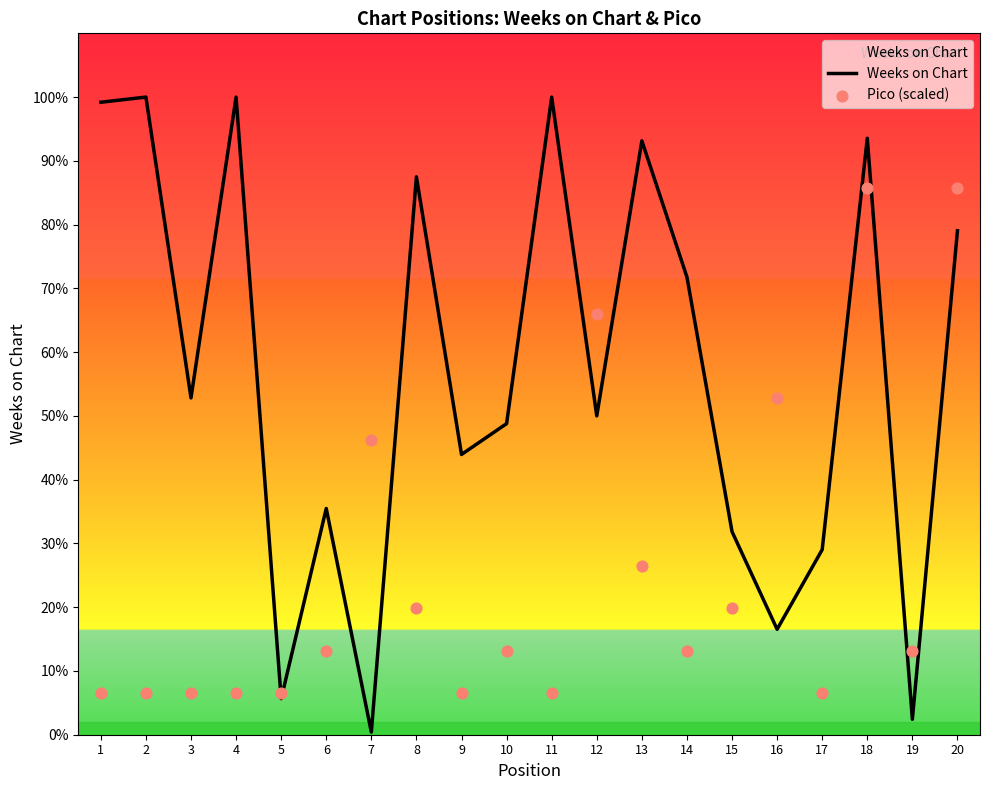

What are all the series names shown in the legend?

Weeks on Chart, Pico (scaled)